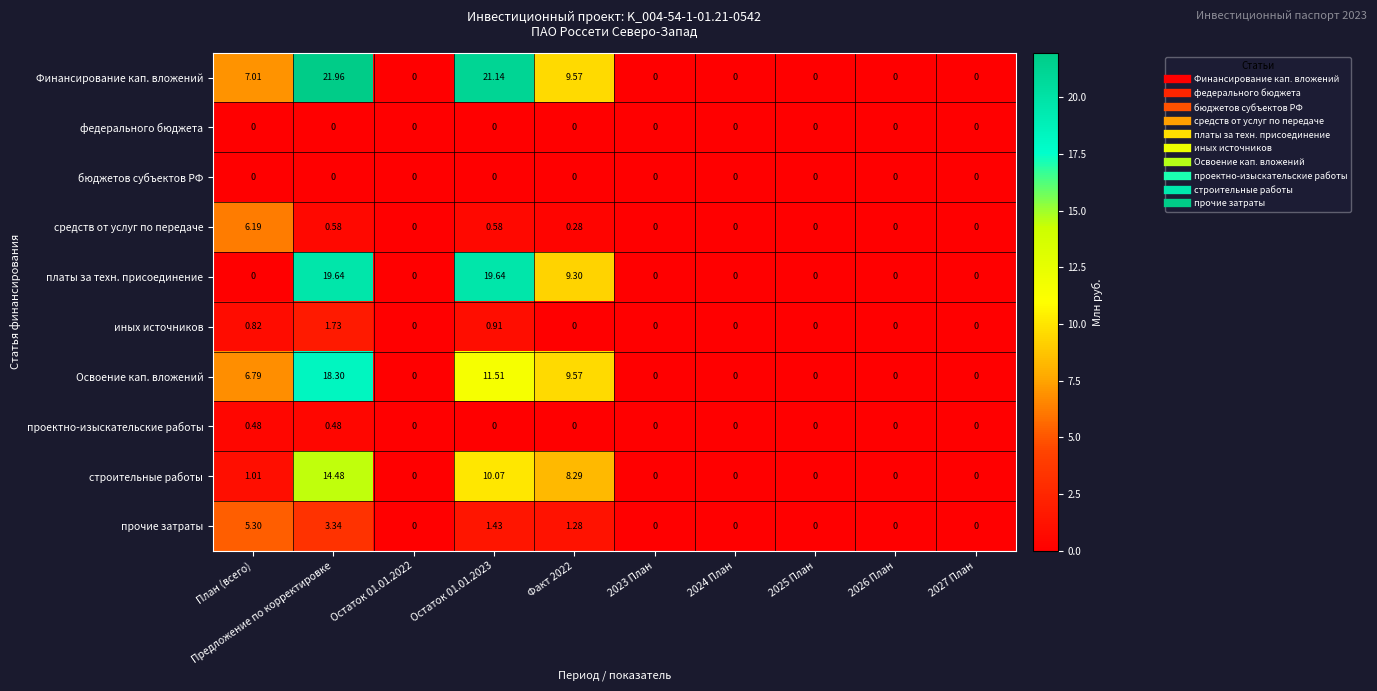

Which series has the widest spread of values?

Финансирование кап. вложений